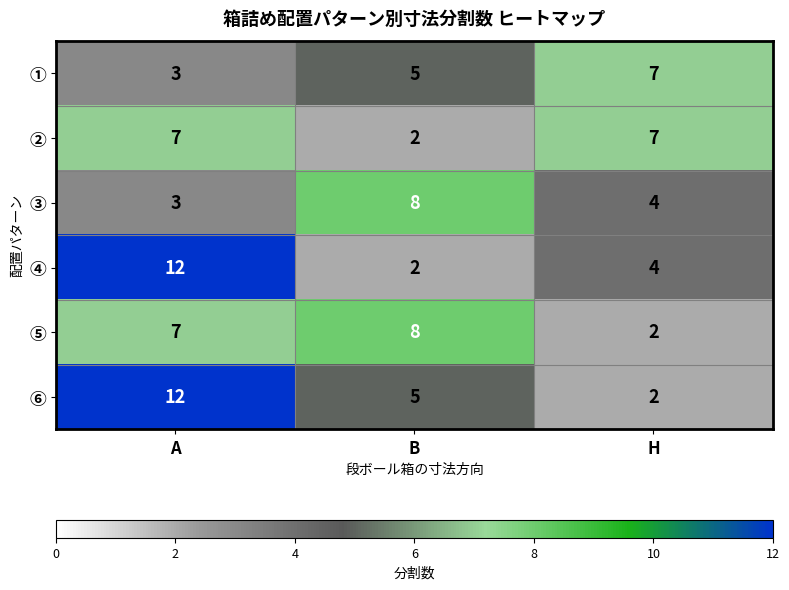

Between B and H, which series saw the biggest shift?

⑤